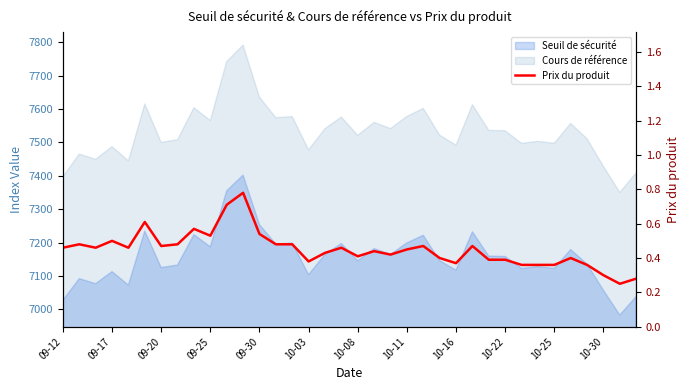

What value does the data have at 32?

0.4